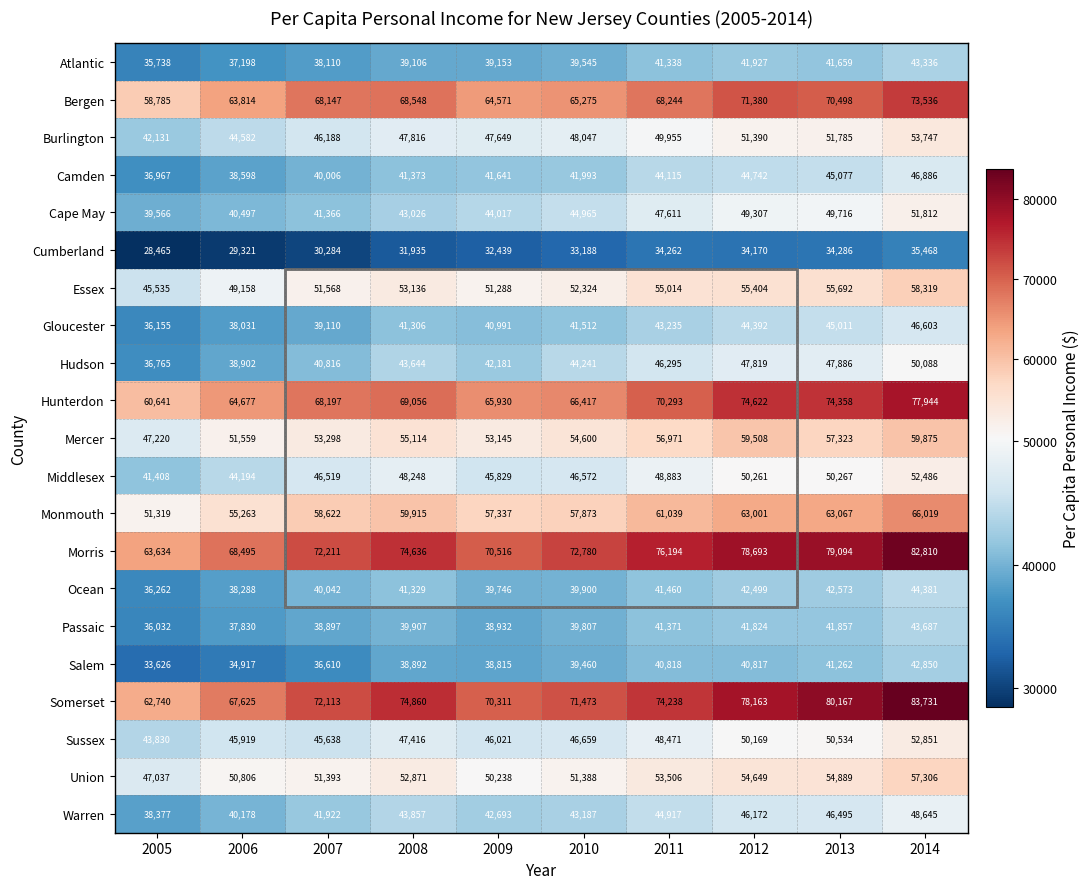

Count the number of categories in the chart.

10